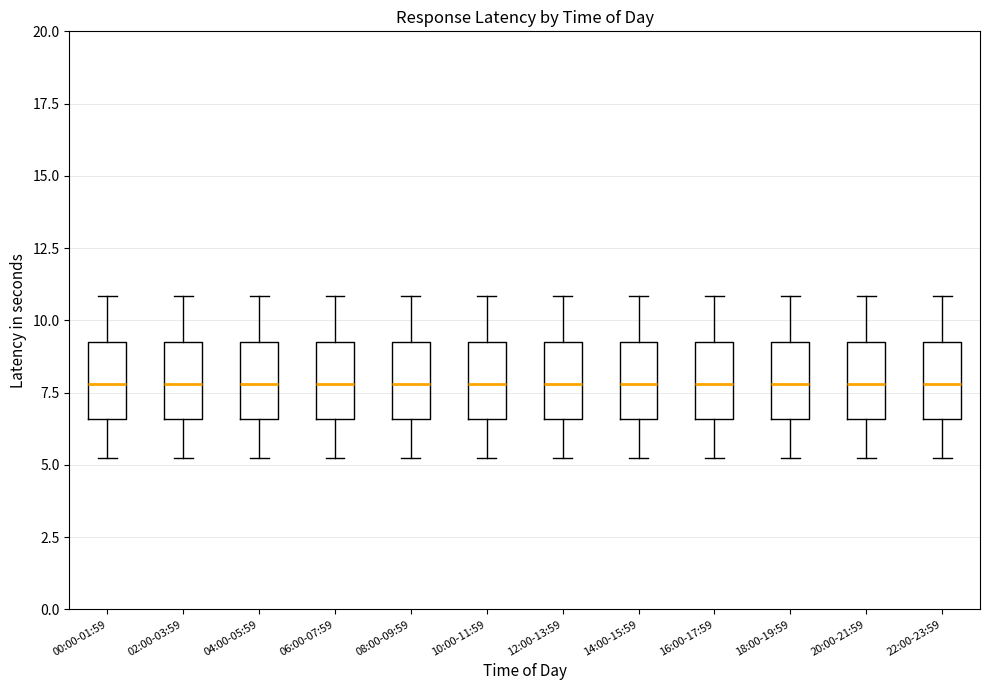

Reading left to right, read every box against the y-axis: the position of its median line, the range the box covers, and the ends of its whiskers. The values are not printed on the chart, so give them approximately, as read against the axis.

00:00-01:59: median 8.0, box 6.5 to 9.5, whiskers 5.0 to 11.0
02:00-03:59: median 8.0, box 6.5 to 9.5, whiskers 5.0 to 11.0
04:00-05:59: median 8.0, box 6.5 to 9.5, whiskers 5.0 to 11.0
06:00-07:59: median 8.0, box 6.5 to 9.5, whiskers 5.0 to 11.0
08:00-09:59: median 8.0, box 6.5 to 9.5, whiskers 5.0 to 11.0
10:00-11:59: median 8.0, box 6.5 to 9.5, whiskers 5.0 to 11.0
12:00-13:59: median 8.0, box 6.5 to 9.5, whiskers 5.0 to 11.0
14:00-15:59: median 8.0, box 6.5 to 9.5, whiskers 5.0 to 11.0
16:00-17:59: median 8.0, box 6.5 to 9.5, whiskers 5.0 to 11.0
18:00-19:59: median 8.0, box 6.5 to 9.5, whiskers 5.0 to 11.0
20:00-21:59: median 8.0, box 6.5 to 9.5, whiskers 5.0 to 11.0
22:00-23:59: median 8.0, box 6.5 to 9.5, whiskers 5.0 to 11.0